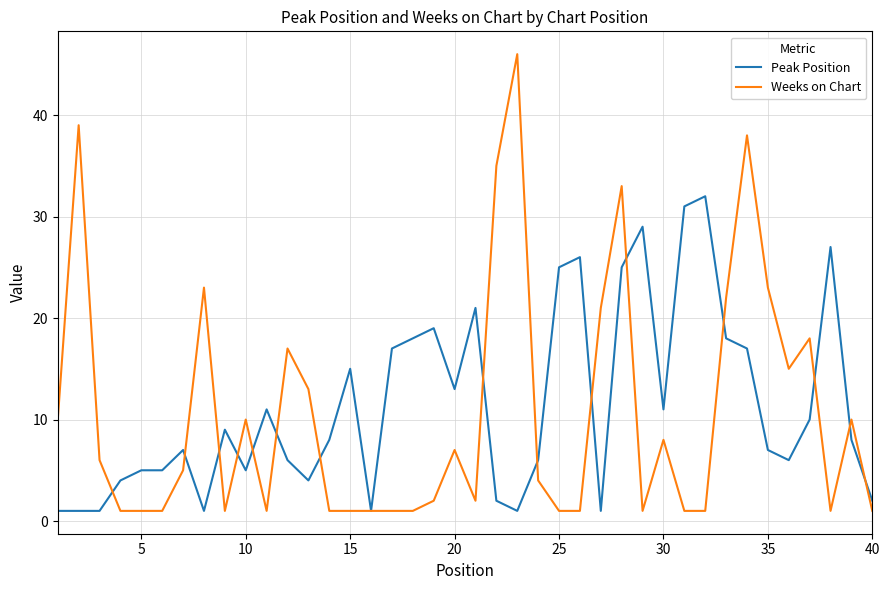

Is this an area chart (filled region under the line)?

No